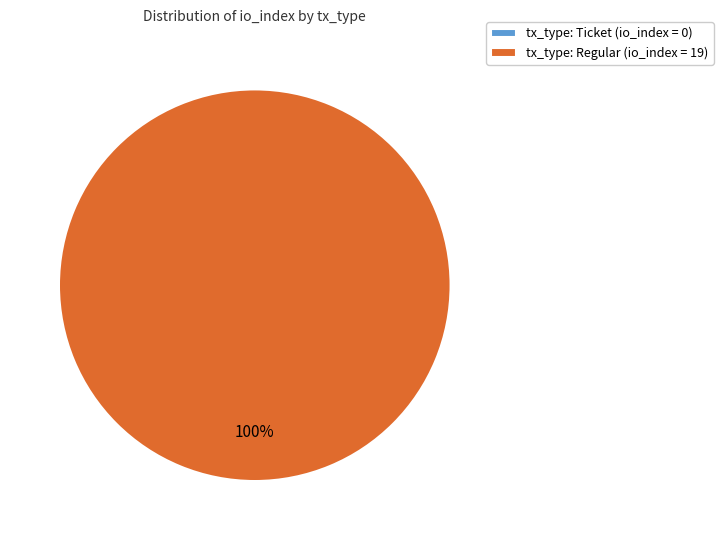

Which category has the biggest portion of the pie?

tx_type: Regular (io_index=19)